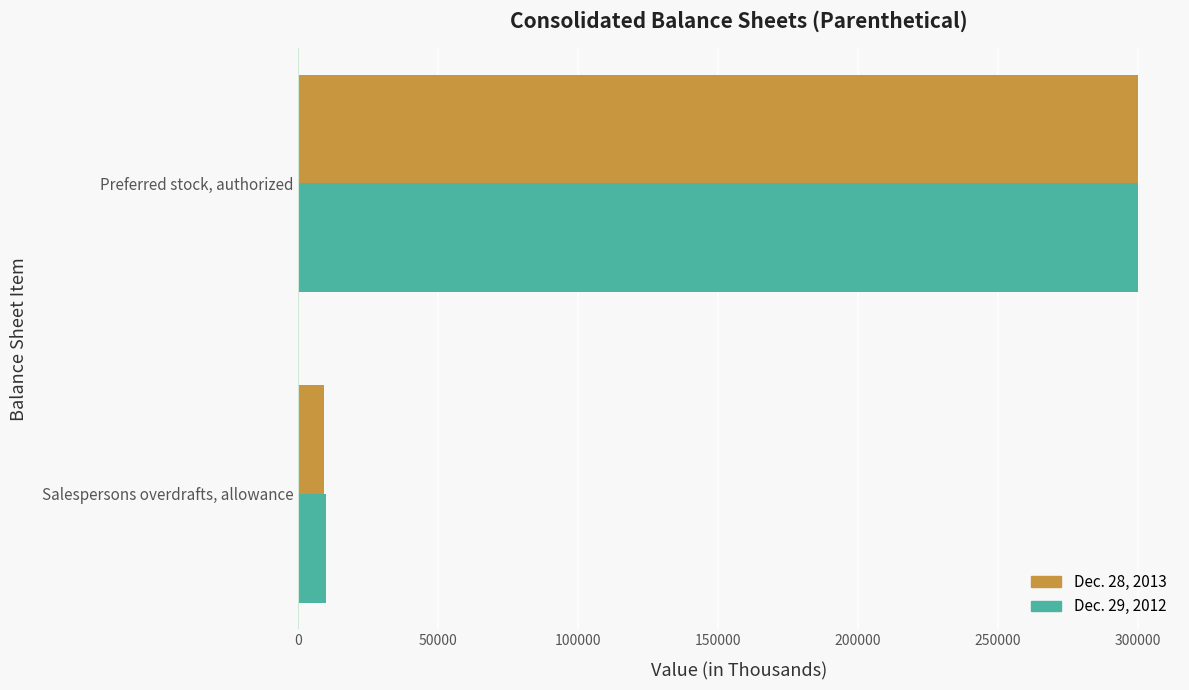

At which category is the sum across all series the highest?

Preferred stock, authorized